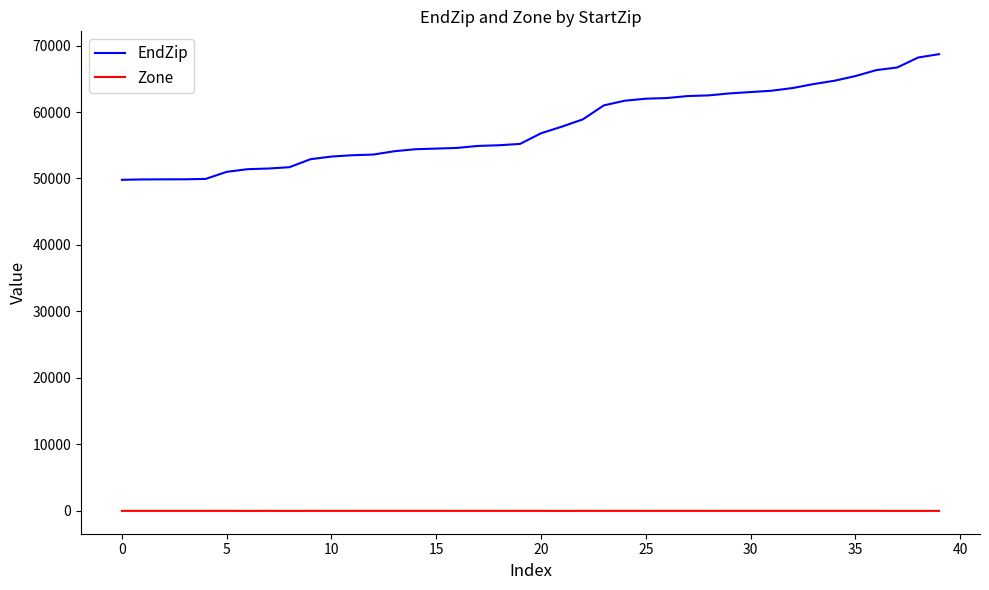

Does the chart have visible grid lines?

No